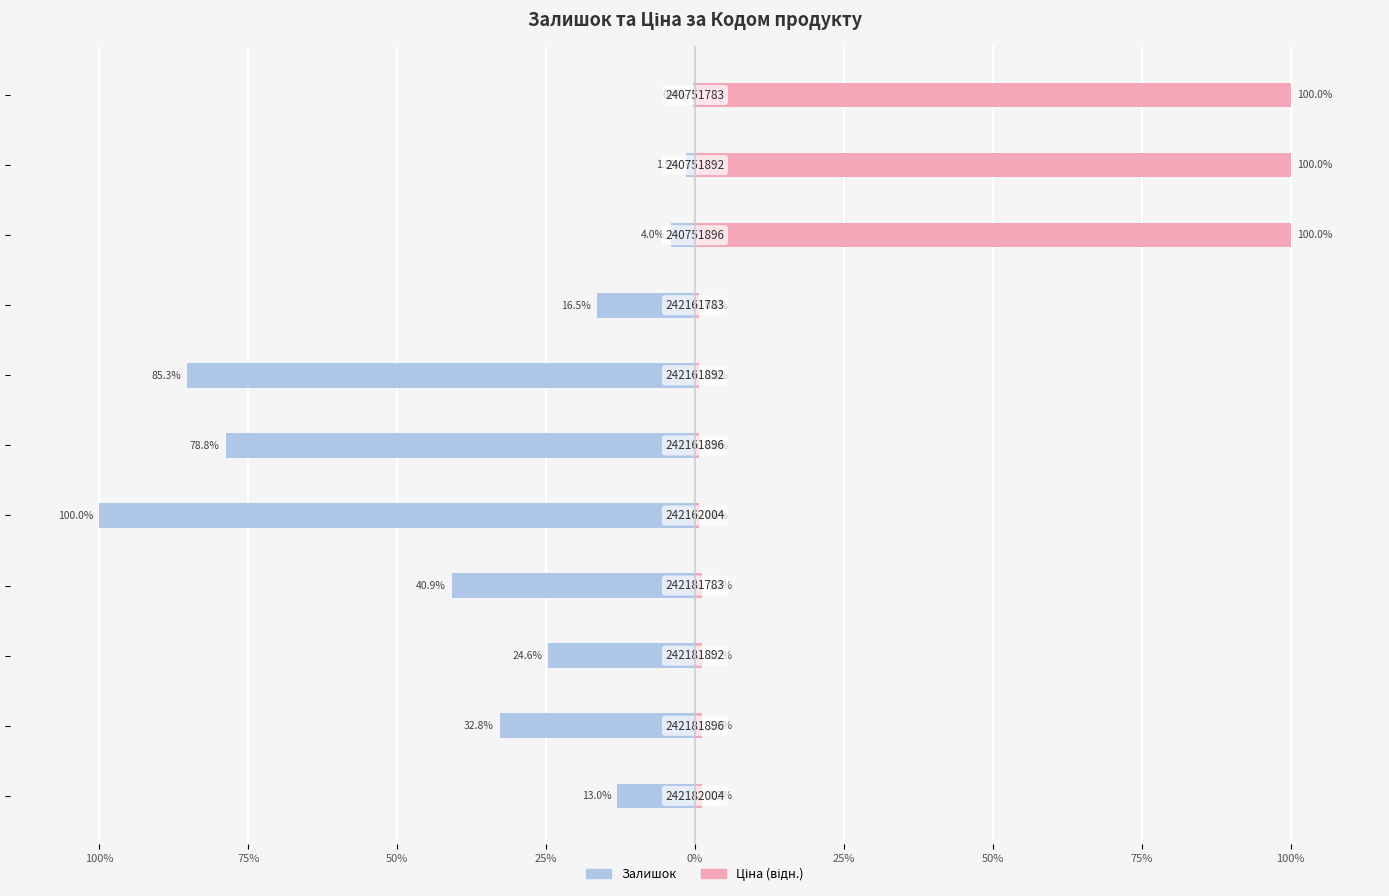

True or false: Залишок has a value of -0.4 at 10.

True